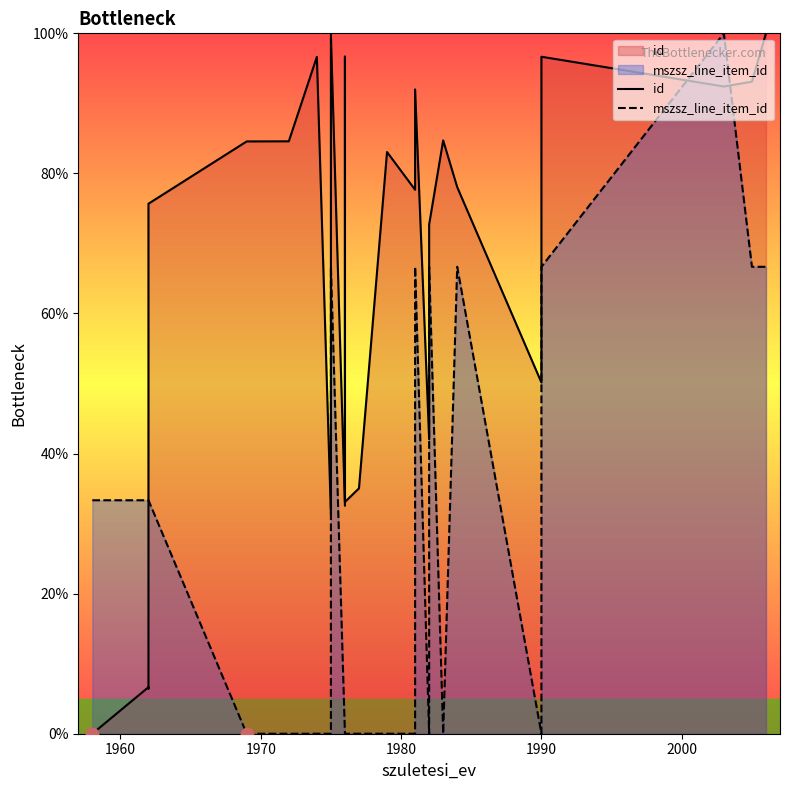

Which series reaches the minimum Y coordinate?

id